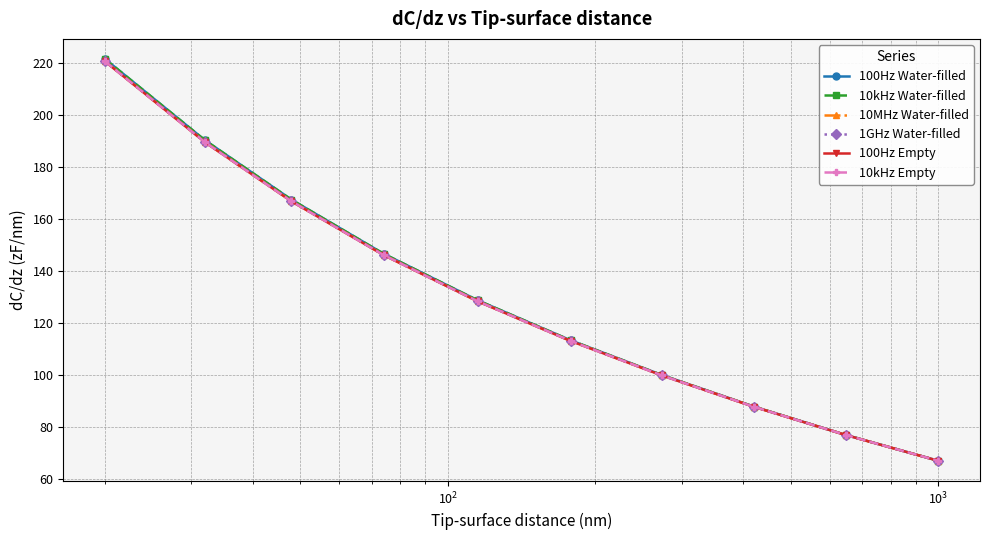

Reading left to right, extract all data points from this chart.

100Hz Water-filled: 221.7	190.4	167.6	146.7	128.8	113.4	100.0	87.9	76.9	67.0
10kHz Water-filled: 221.7	190.4	167.6	146.7	128.8	113.4	100.0	87.9	76.9	67.0
10MHz Water-filled: 220.9	189.7	167.0	146.3	128.5	113.2	99.9	87.8	76.9	67.0
1GHz Water-filled: 220.9	189.7	167.0	146.2	128.5	113.2	99.9	87.8	76.9	67.0
100Hz Empty: 220.8	189.6	166.9	146.2	128.4	113.1	99.9	87.8	76.9	67.0
10kHz Empty: 220.8	189.6	166.9	146.2	128.4	113.1	99.9	87.8	76.9	67.0